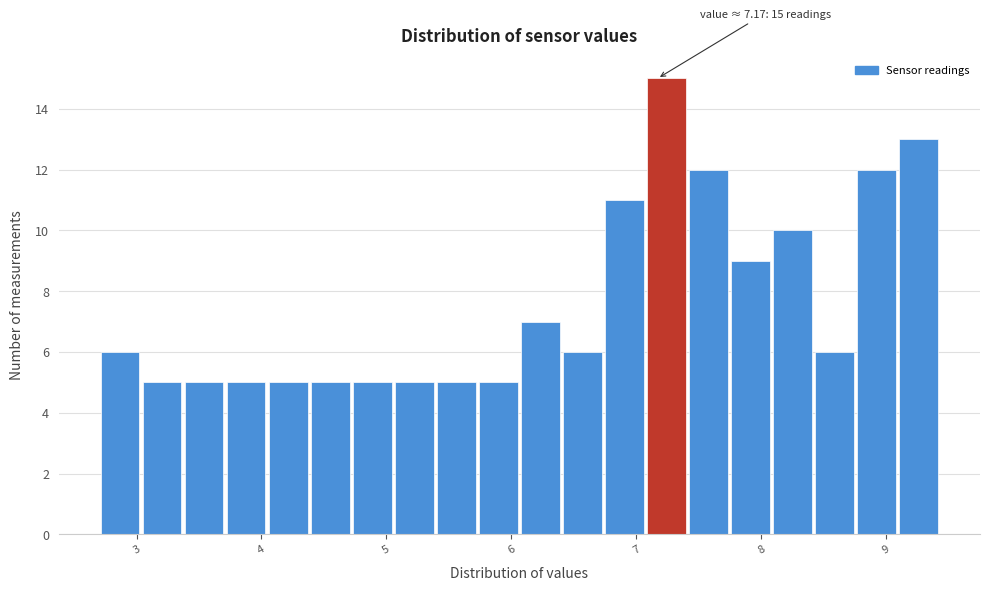

Around what value on the x-axis is the tallest bar? Give the approximate position of its centre, as read against the axis.

7.2